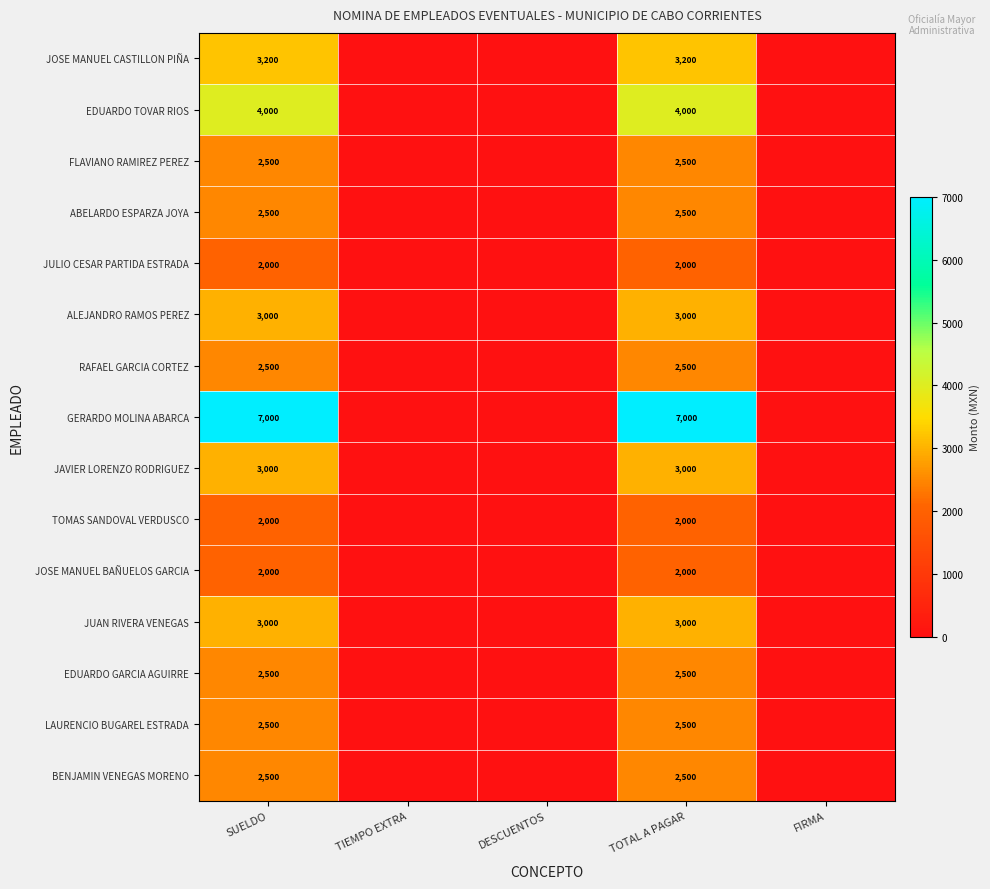

True or false: JAVIER LORENZO RODRIGUEZ has a value of 3000 at TOTAL A PAGAR.

True